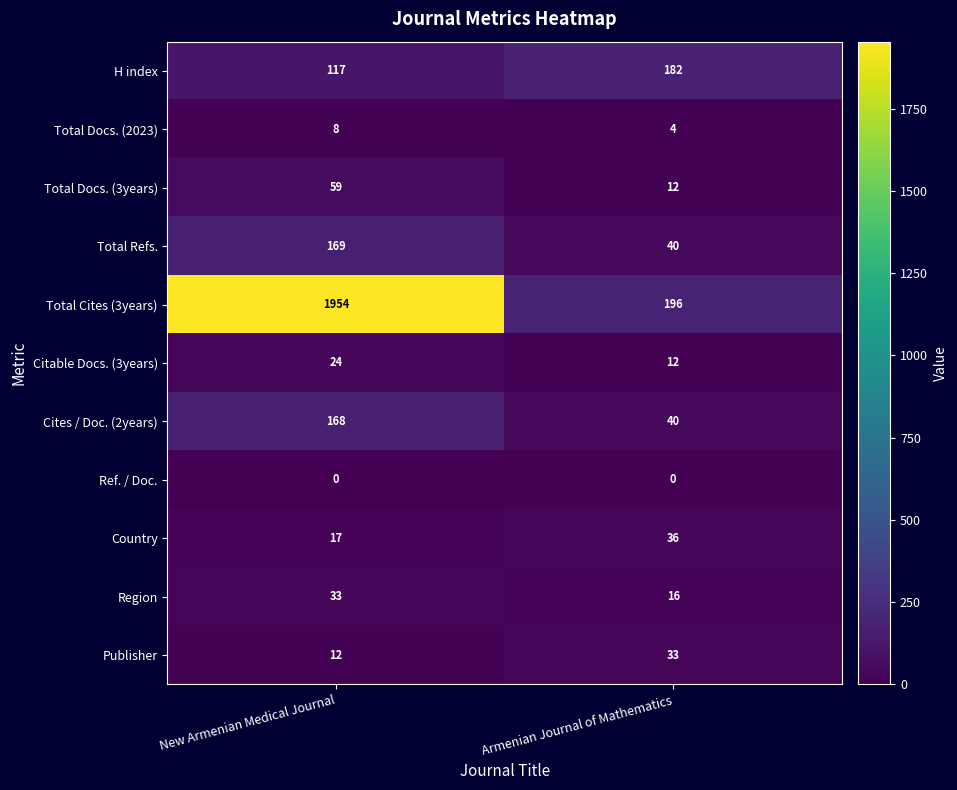

What is the sum of the Total Cites (3years) values at Armenian Journal of Mathematics and New Armenian Medical Journal?

2150